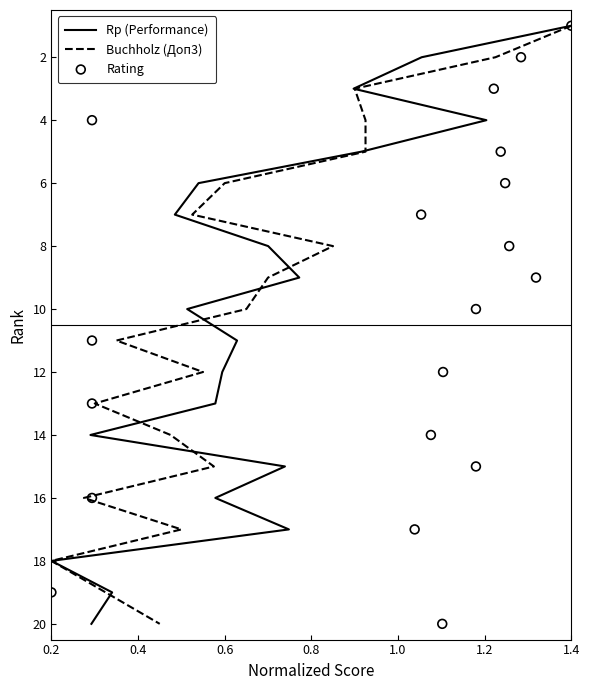

Which series has the widest spread of Y values?

Rp (Performance)